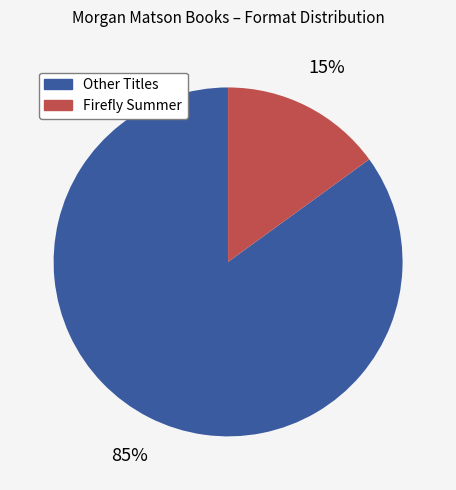

Is there a majority slice in this chart?

Yes